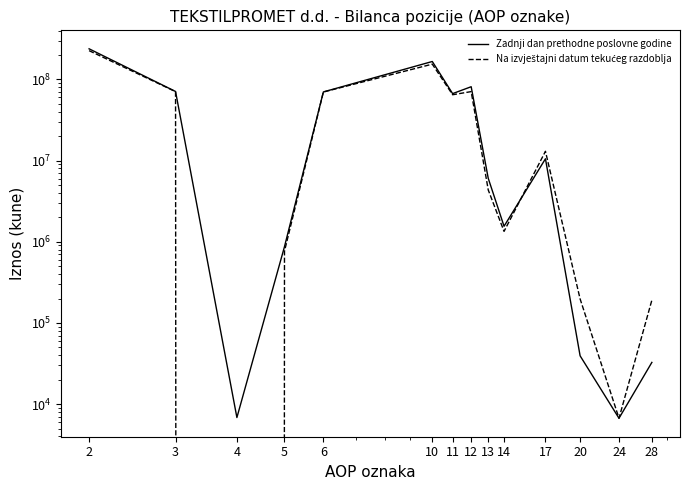

What is the total value across all series at 20?

236961